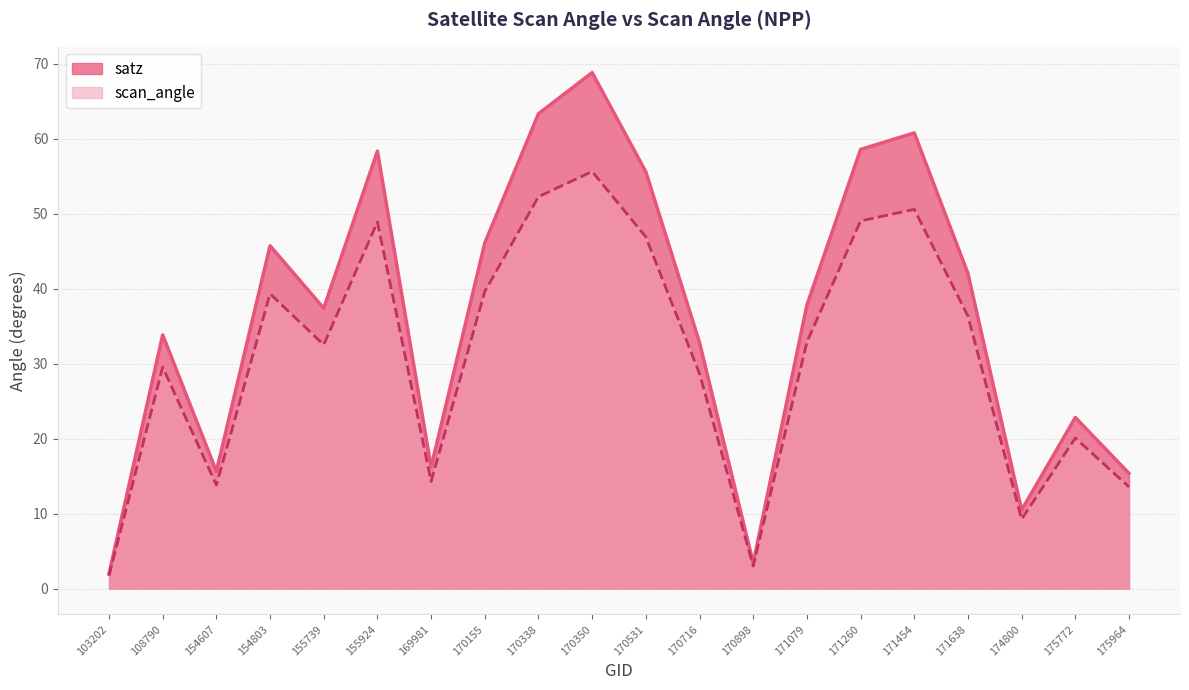

What are all the series names shown in the legend?

satz, scan_angle